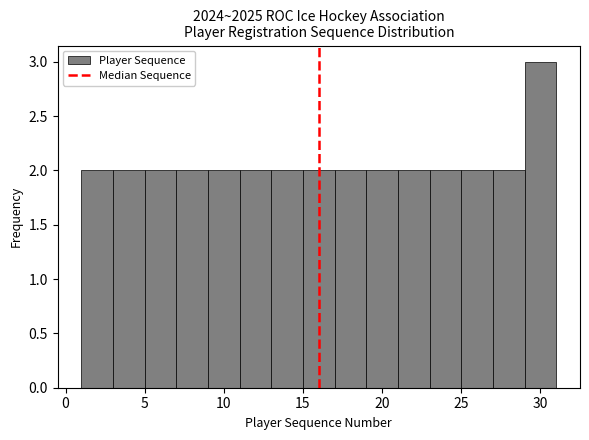

Reading left to right, list every bar in this chart as the range it spans on the x-axis followed by its height. The values are not printed on the chart, so give them approximately, as read against the axis.

1 to 3: 2
3 to 5: 2
5 to 7: 2
7 to 9: 2
9 to 11: 2
11 to 13: 2
13 to 15: 2
15 to 17: 2
17 to 19: 2
19 to 21: 2
21 to 23: 2
23 to 25: 2
25 to 27: 2
27 to 29: 2
29 to 31: 3